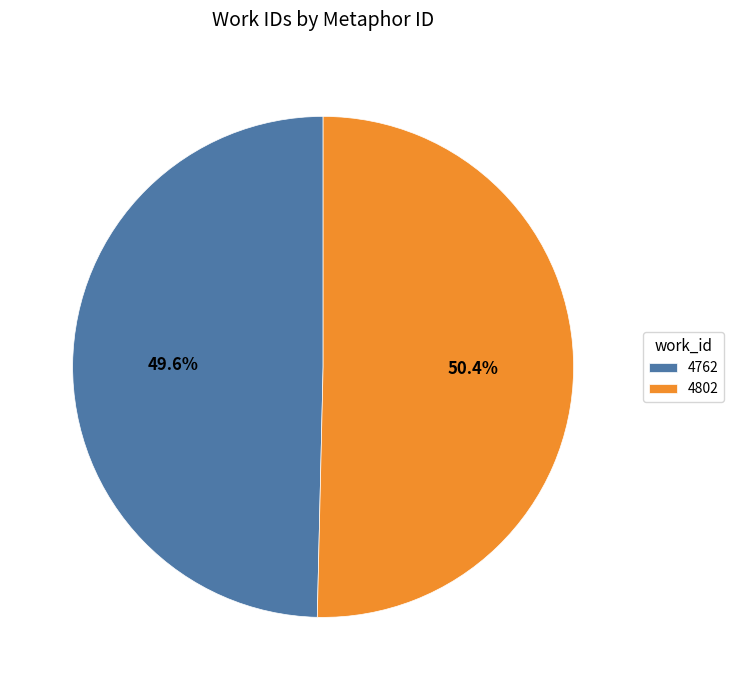

Which slice is the smallest?

4762